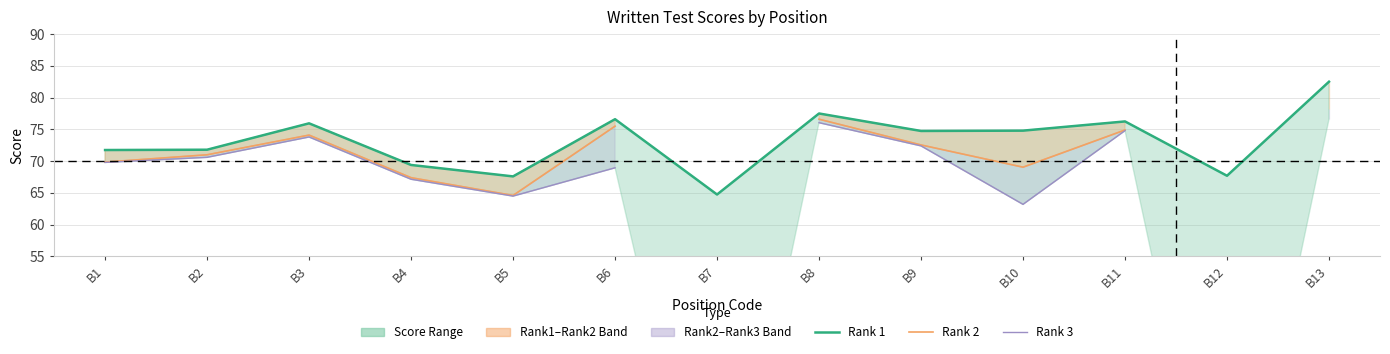

Where does the Rank 2 Score series first go above 74?

B3